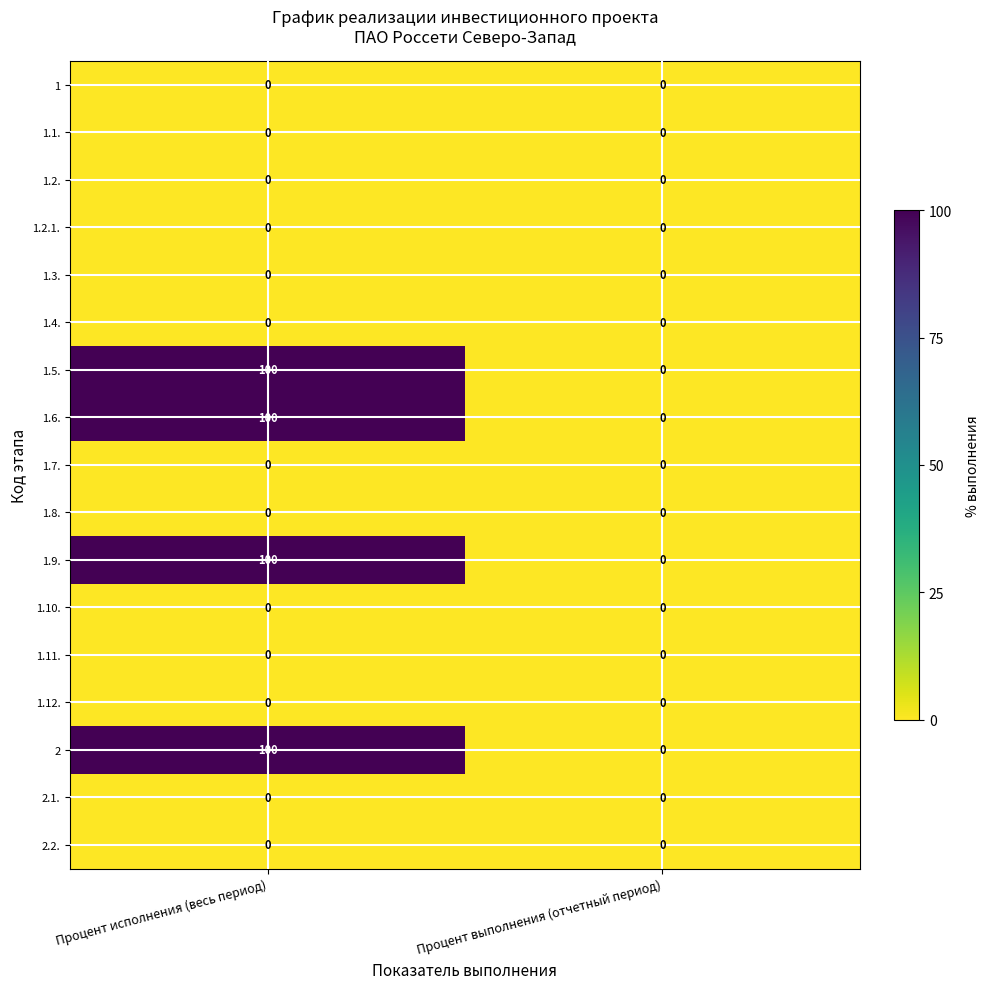

At which category is the sum across all series the highest?

Процент исполнения (весь период)